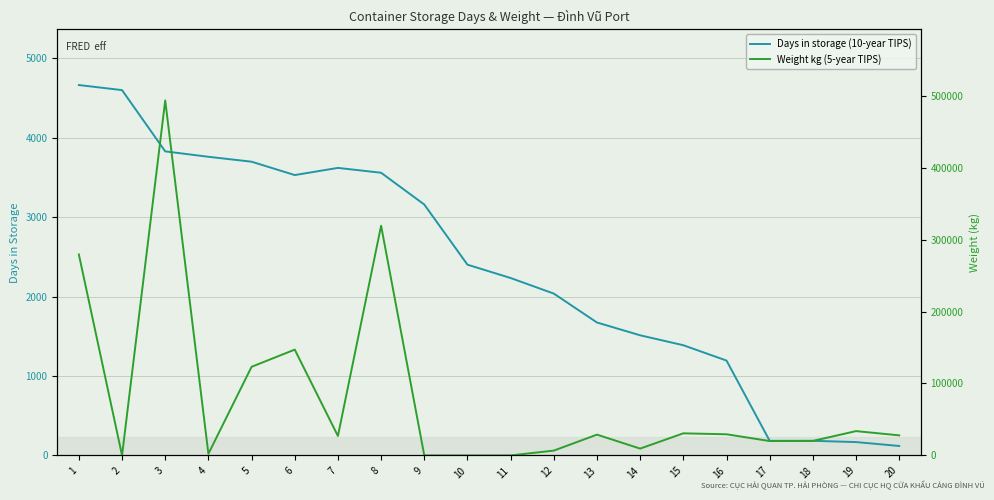

What is the lowest value of the Days in storage (10-year TIPS) series?

119